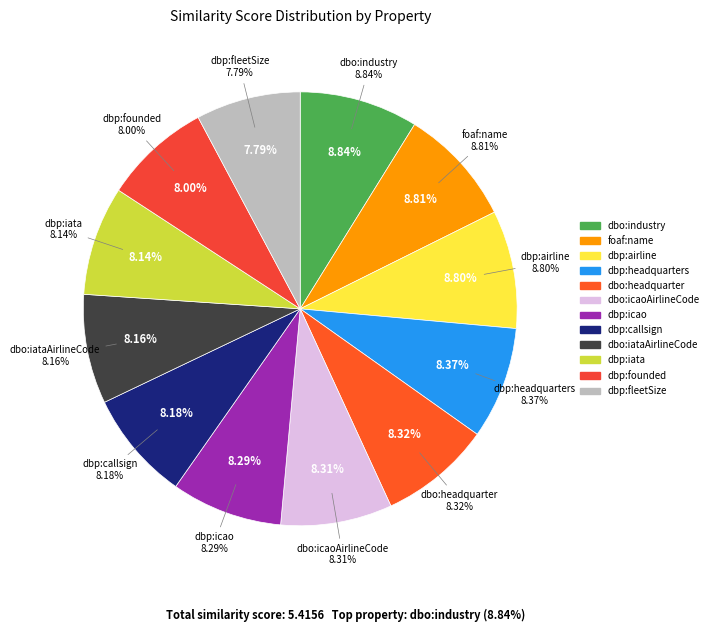

Which slice is the largest?

dbo:industry